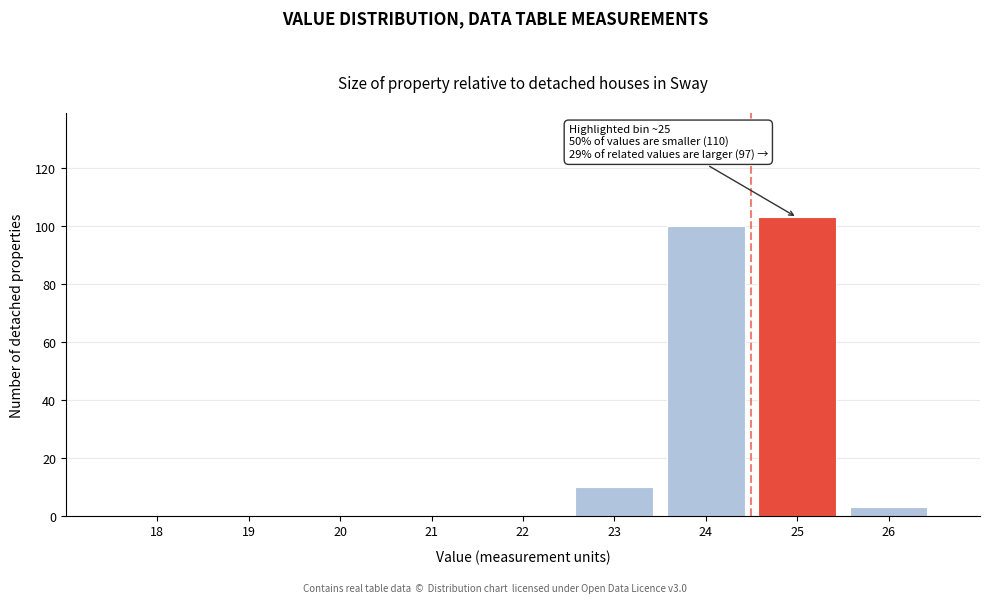

Reading right to left, extract all data points from this chart.

26=3	25=103	24=100	23=10	22=0	21=0	20=0	19=0	18=0